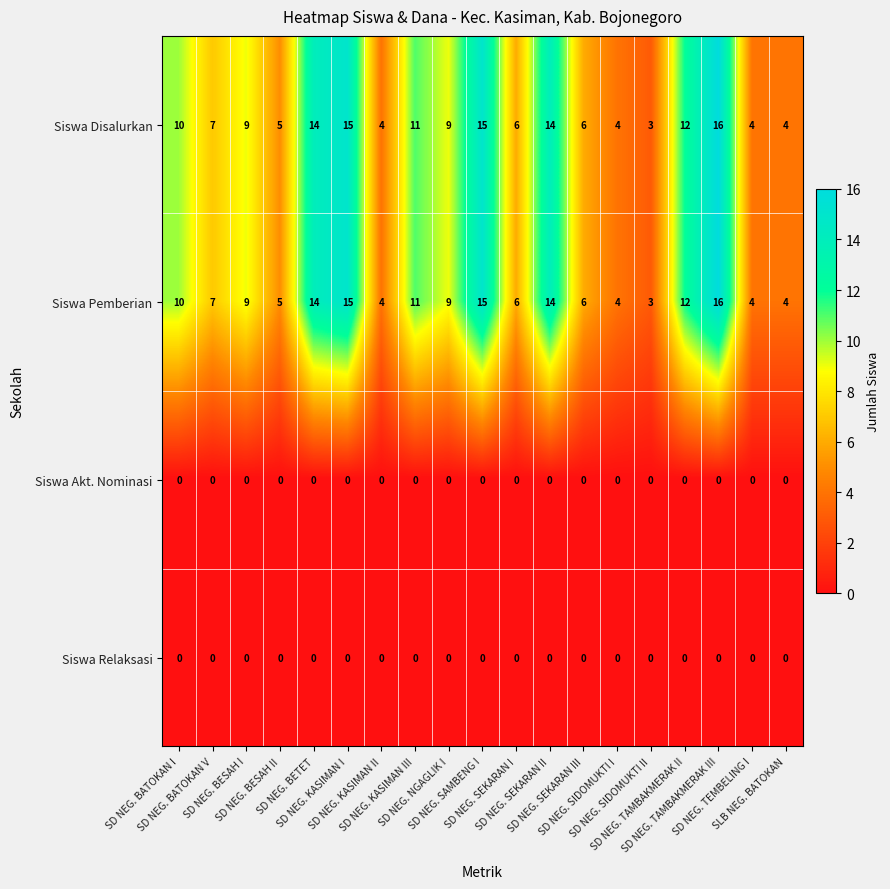

How many distinct data groups are displayed?

4